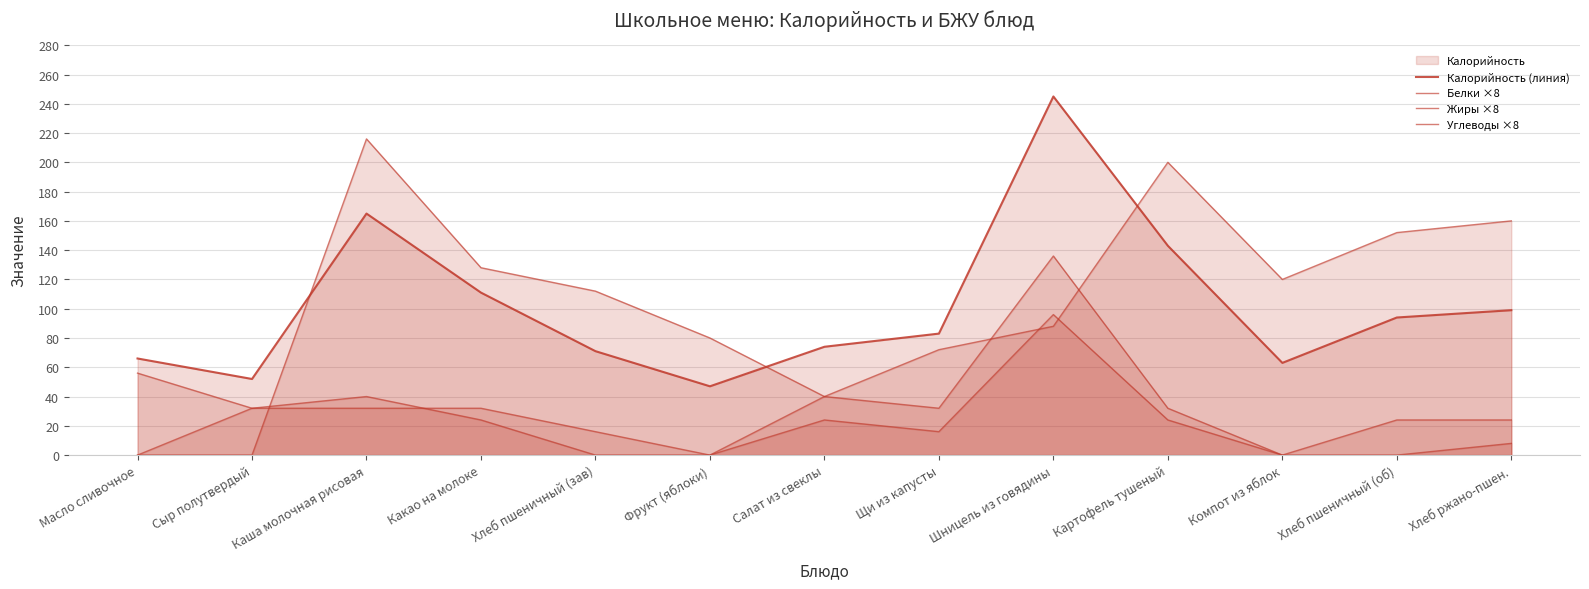

What value does the Жиры ×8 series have at Каша молочная рисовая?

40